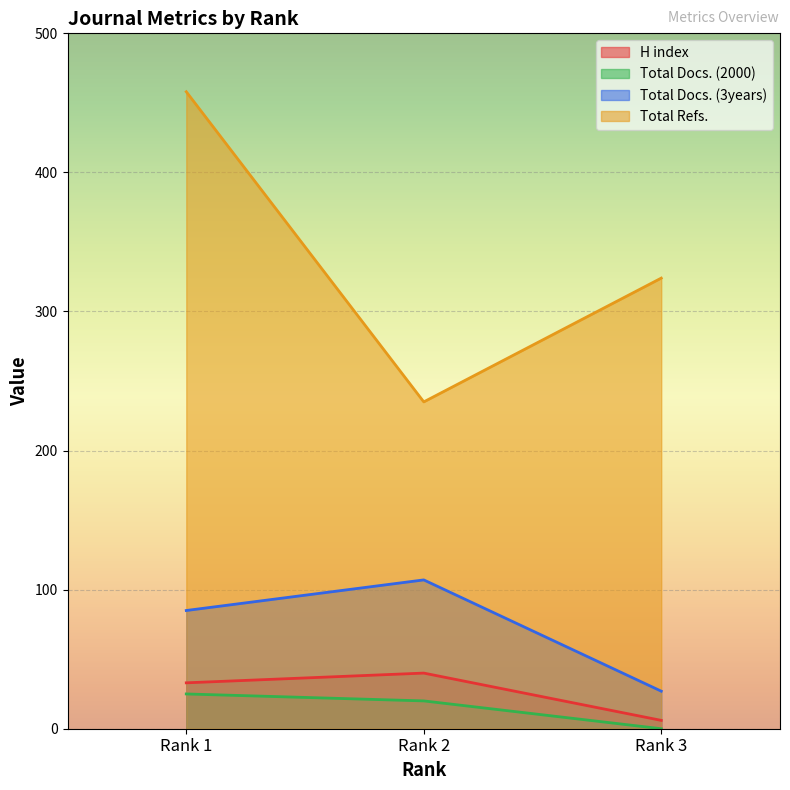

What is the value of the Total Refs. point at the 3rd from the left?

324